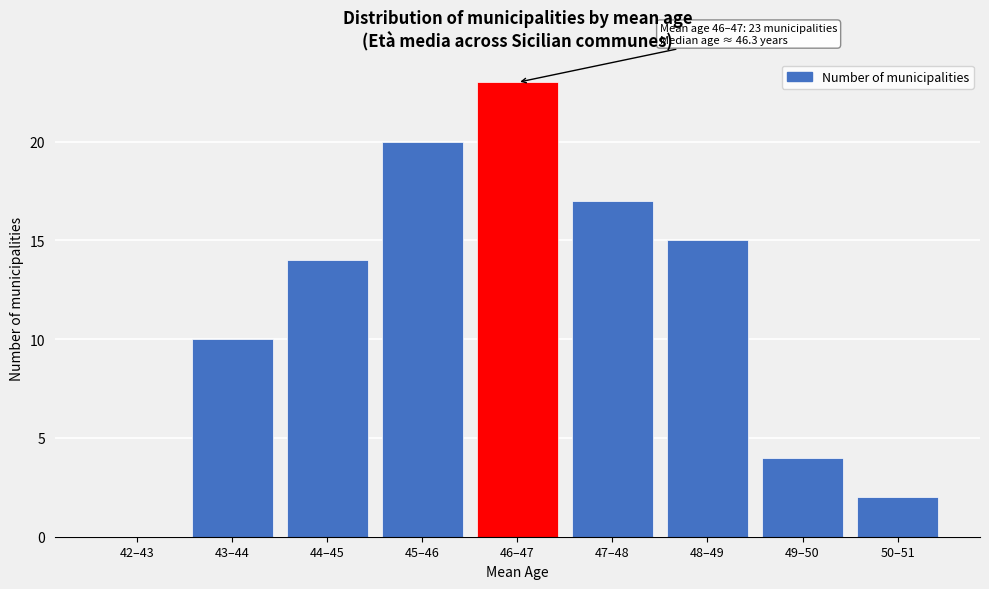

Reading right to left, extract all data points from this chart.

50–51=2	49–50=4	48–49=15	47–48=17	46–47=23	45–46=20	44–45=14	43–44=10	42–43=0